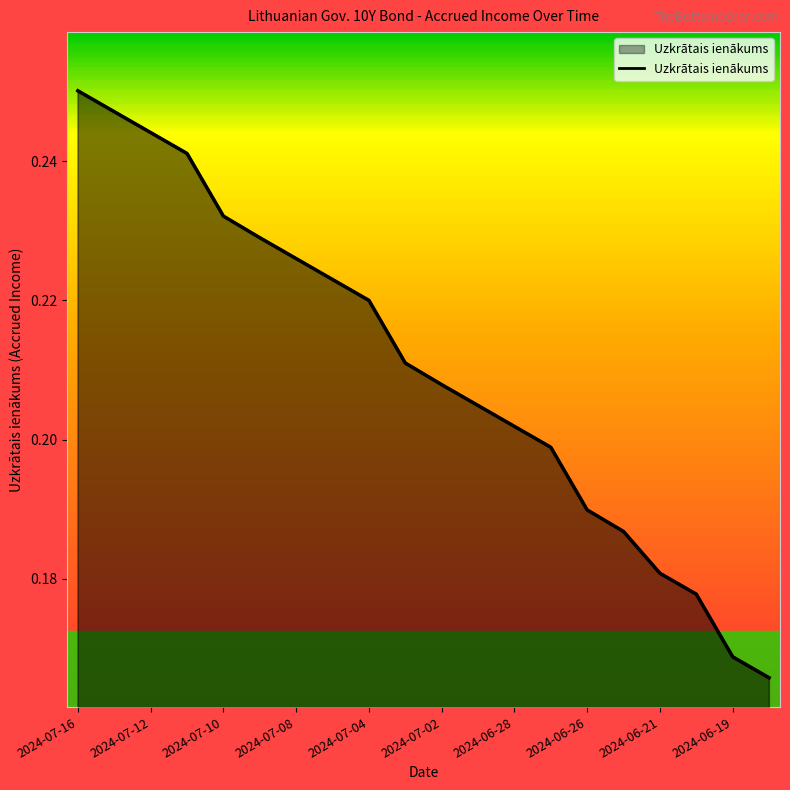

How many lines are shown in the chart?

1